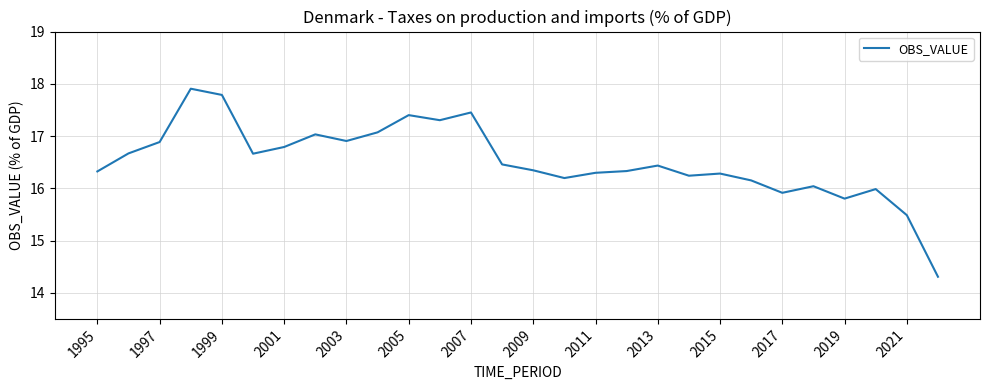

What is the minimum value shown in the chart?

14.3